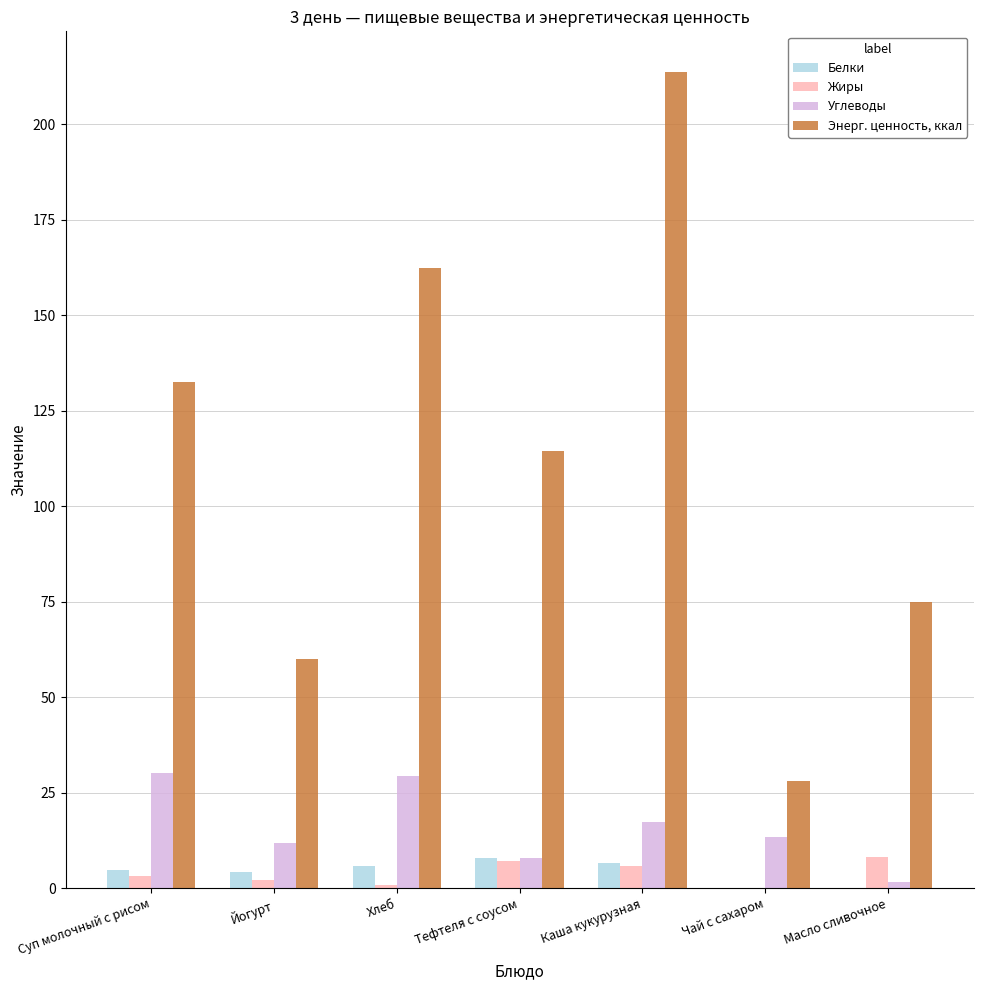

Which series changed the most between Хлеб and Чай с сахаром?

Энерг. ценность, ккал